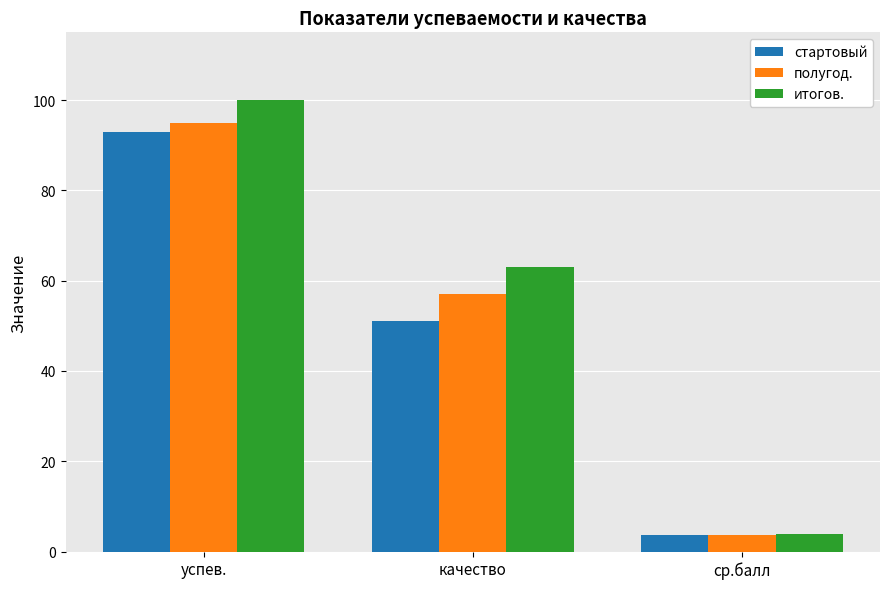

How many groups of bars are there?

3